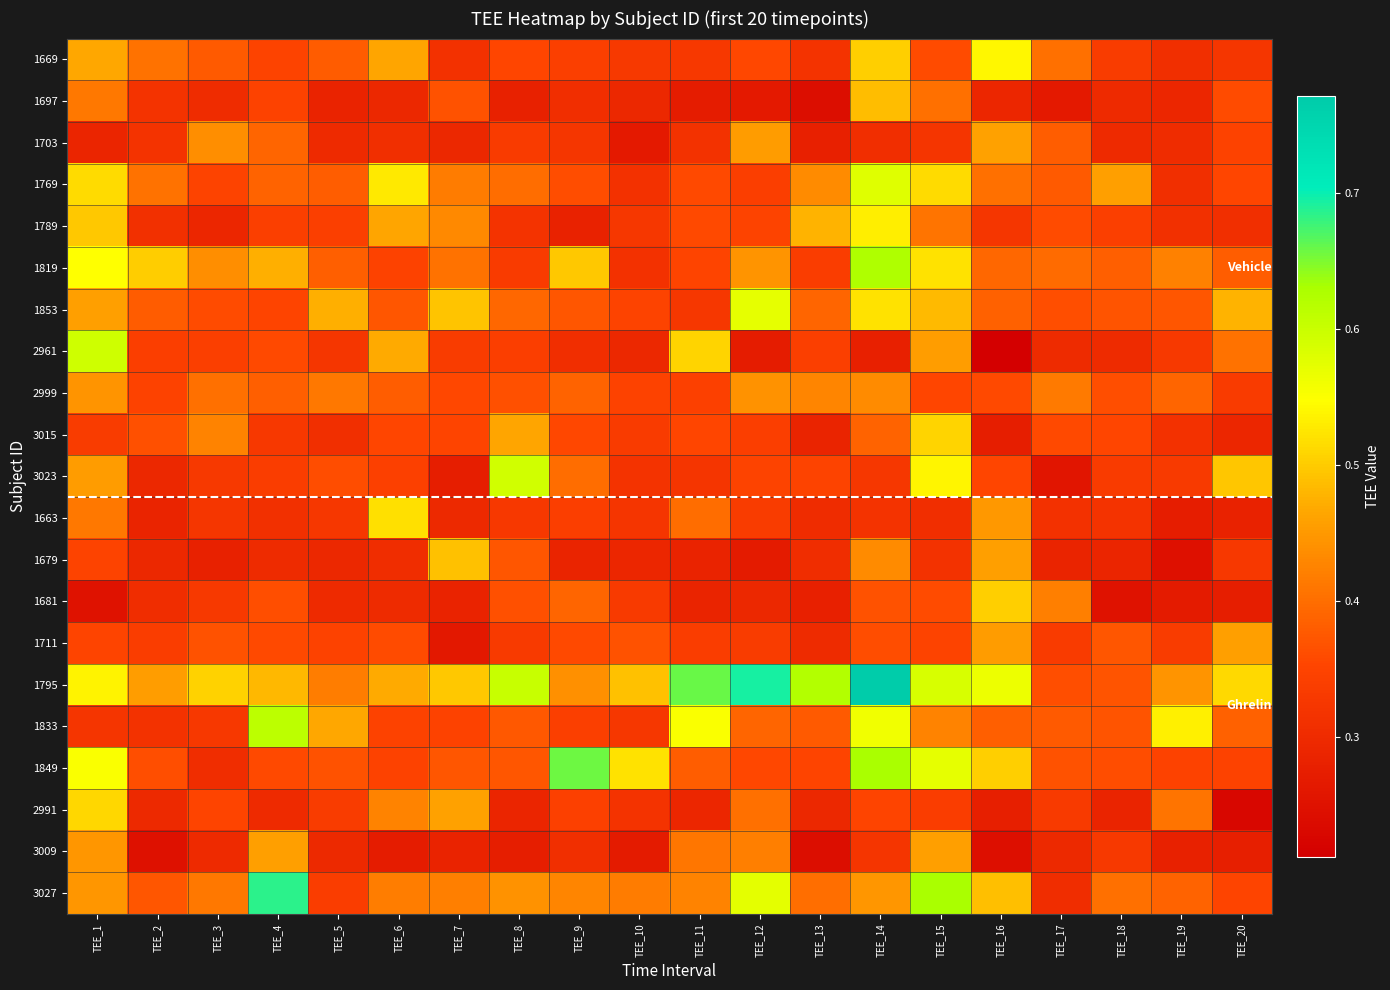

Between TEE_1 and TEE_4, which is larger?

TEE_1